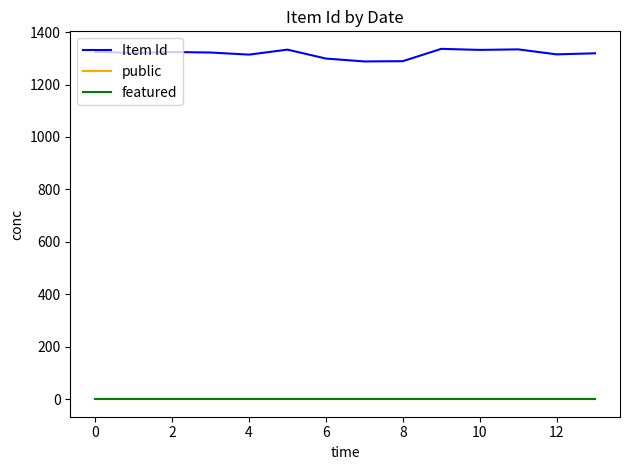

Does the chart have visible grid lines?

No